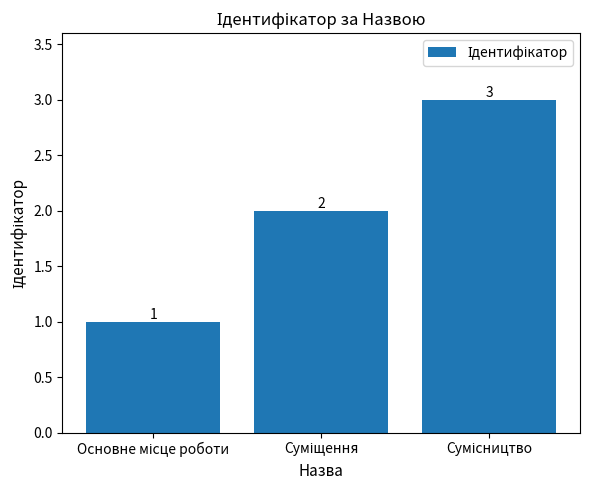

What is the greatest value displayed?

3